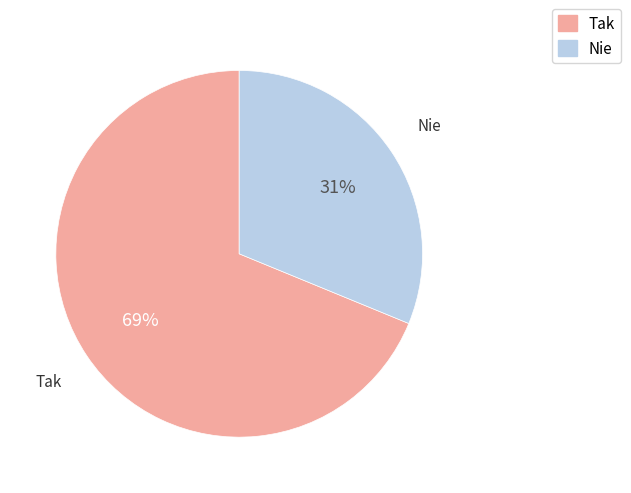

To the nearest percent, what is the difference between the Nie and Tak slice percentages?

38%